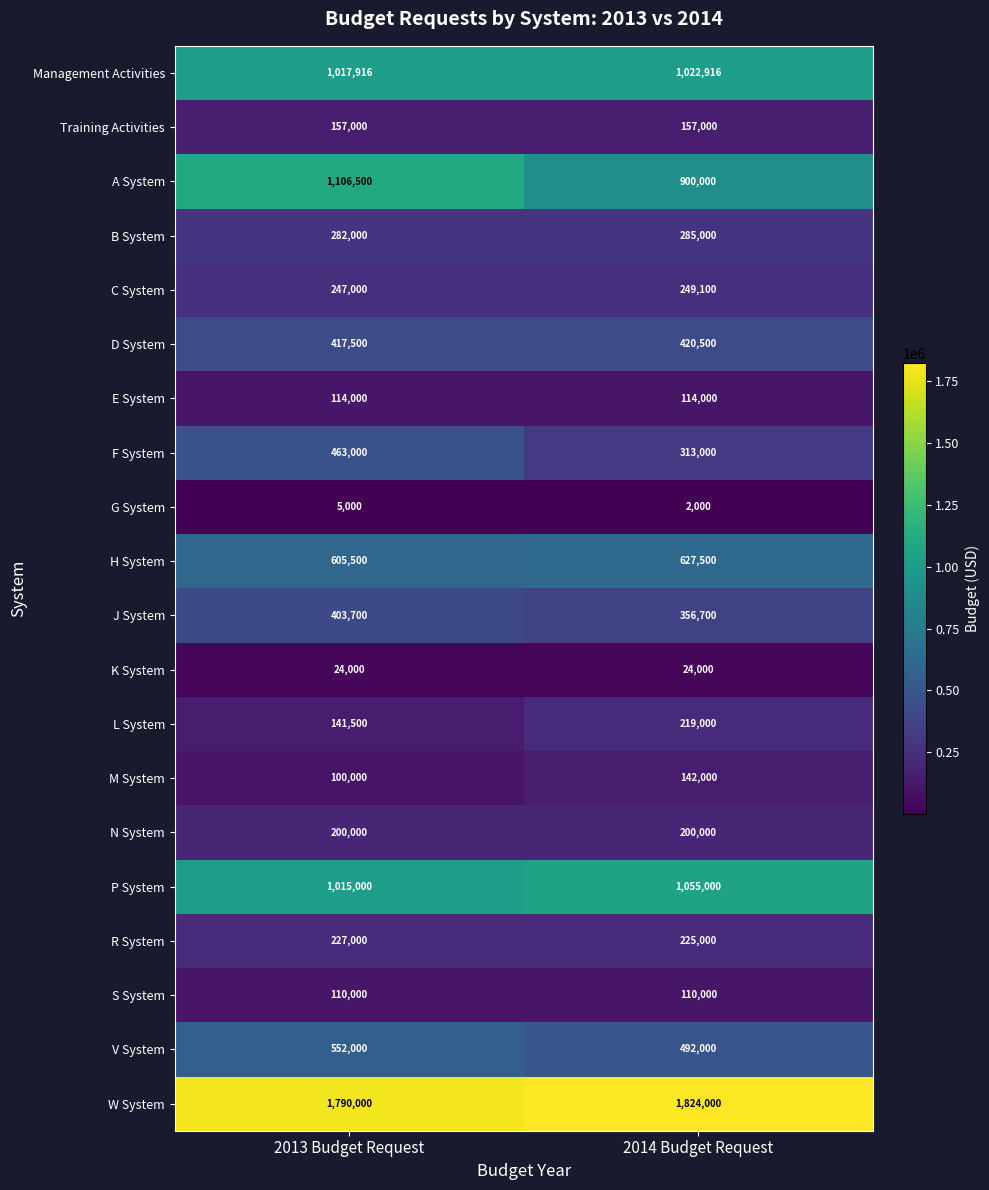

Which series changed the most between 2013 Budget Request and 2014 Budget Request?

A System